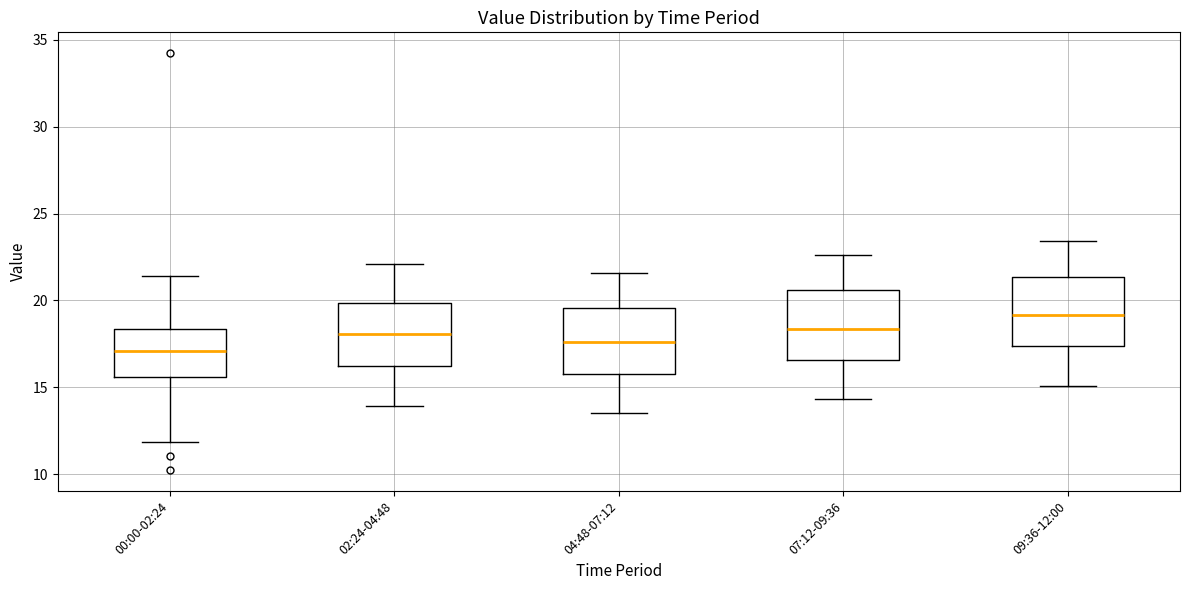

Reading left to right, transcribe this box plot: for each box, give where its median line is, the range the box spans, and where its two whiskers end, as read against the y-axis. The values are not printed on the chart, so give them approximately, as read against the axis.

00:00-02:24: median 17.0, box 15.5 to 18.5, whiskers 12.0 to 21.5
02:24-04:48: median 18.0, box 16.5 to 20.0, whiskers 14.0 to 22.0
04:48-07:12: median 17.5, box 16.0 to 19.5, whiskers 13.5 to 21.5
07:12-09:36: median 18.5, box 16.5 to 20.5, whiskers 14.5 to 22.5
09:36-12:00: median 19.0, box 17.5 to 21.5, whiskers 15.0 to 23.5